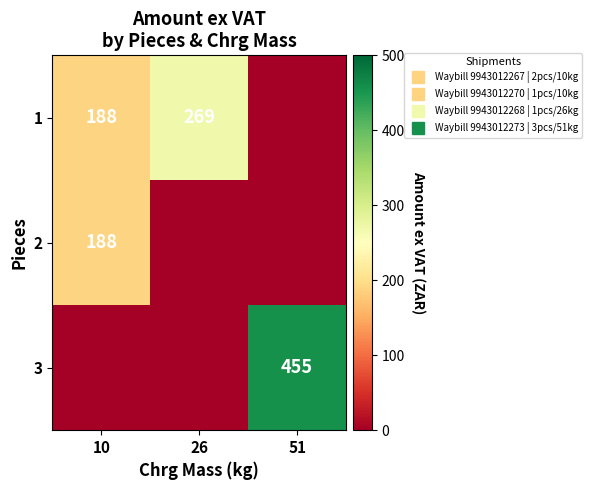

Where does the 1 series first go above 187?

10